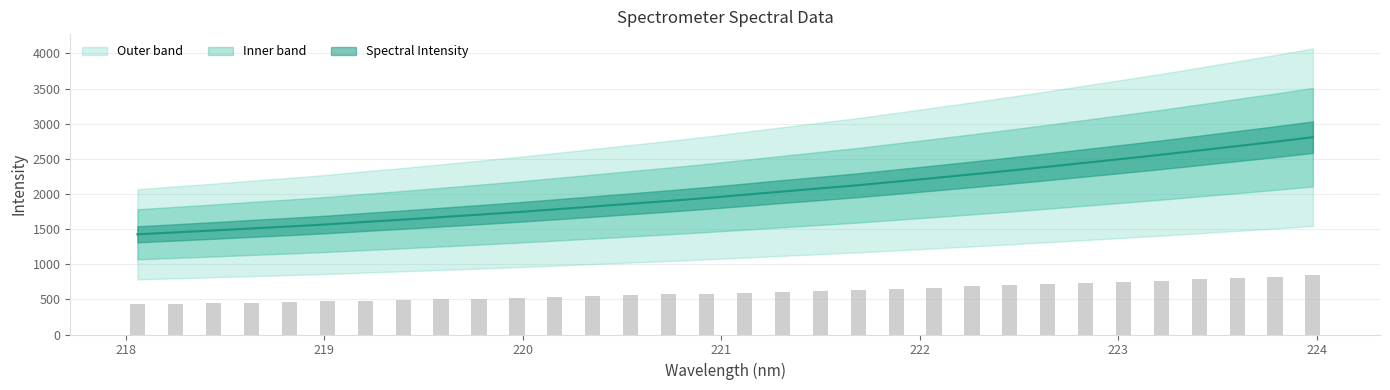

Rank the categories by value from highest to lowest.

223.9802, 223.7895, 223.5987, 223.408, 223.2172, 223.0264, 222.8355, 222.6447, 222.4538, 222.263, 222.0721, 221.8812, 221.6902, 221.4993, 221.3083, 221.1174, 220.9264, 220.7354, 220.5444, 220.3533, 220.1623, 219.9712, 219.7801, 219.589, 219.3979, 219.2067, 219.0156, 218.8244, 218.6332, 218.442, 218.2508, 218.0596